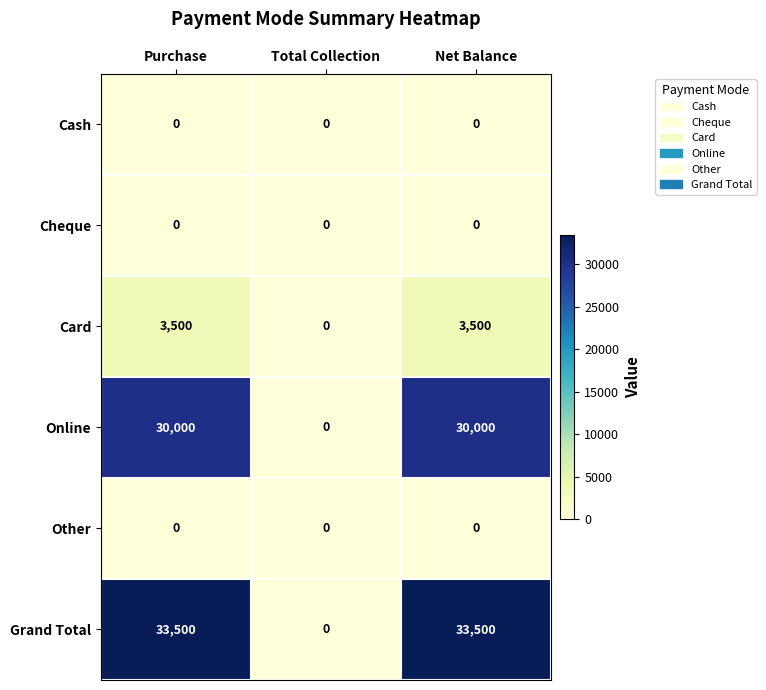

The Grand Total series shows 51239 at Net Balance. True or false?

False